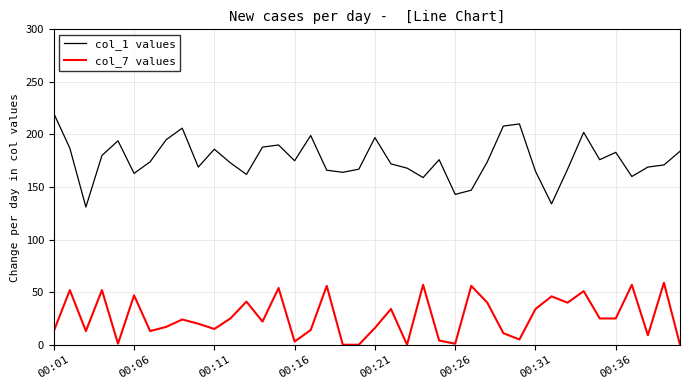

List the series in order of their peak value, highest first.

col_1 values, col_7 values